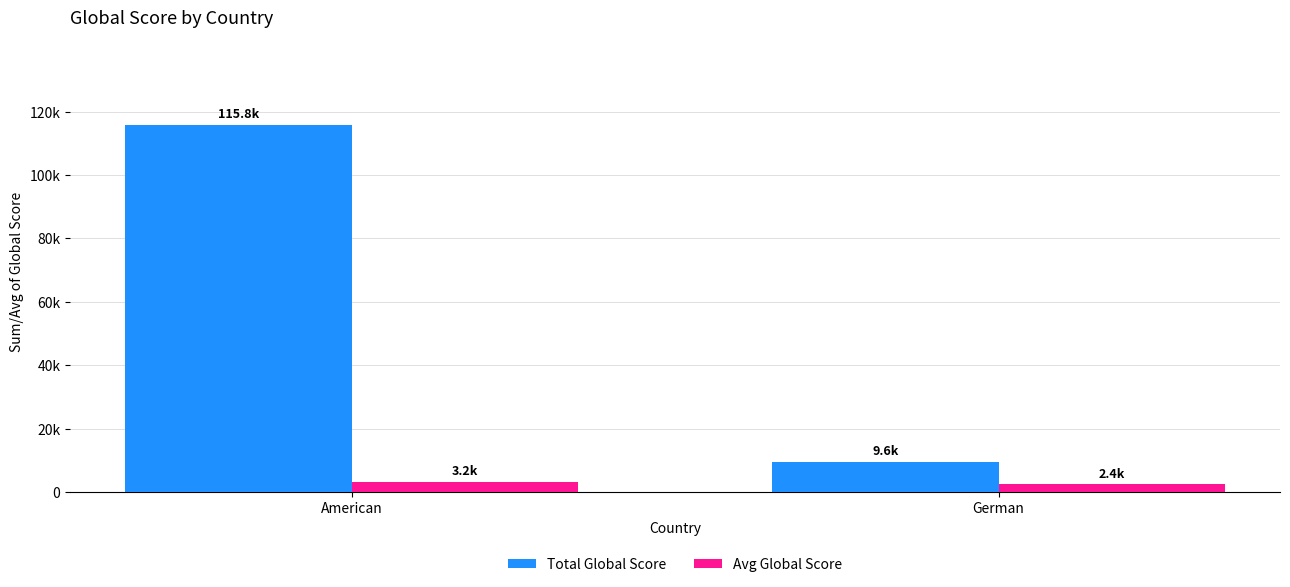

Reading left to right, transcribe all the data shown in this chart.

Total Global Score: 115834	9598
Avg Global Score: 3218	2399